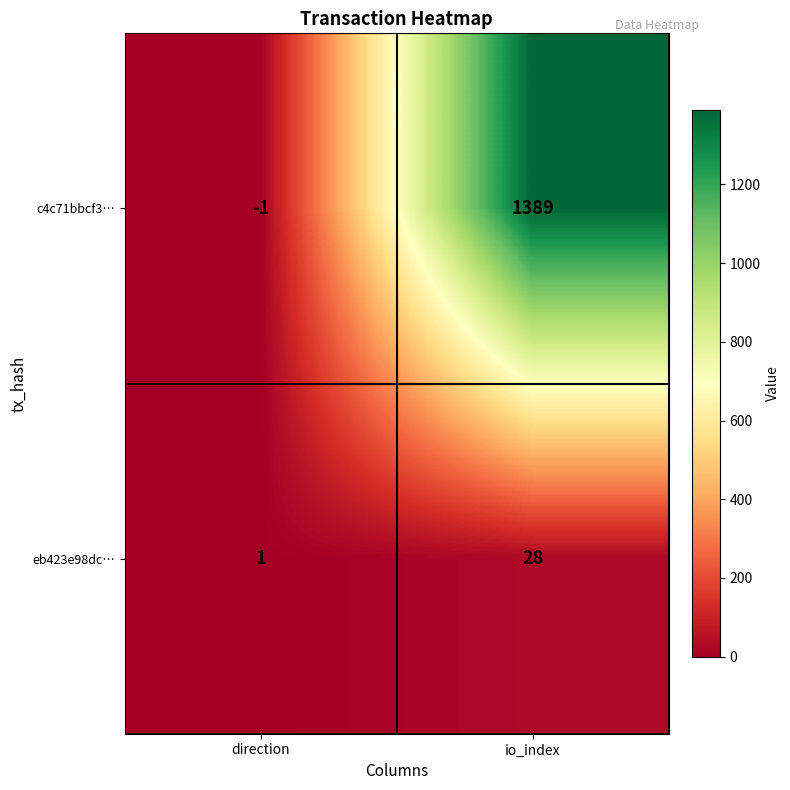

Rank the series at direction from lowest to highest value.

c4c71bbcf3…, eb423e98dc…